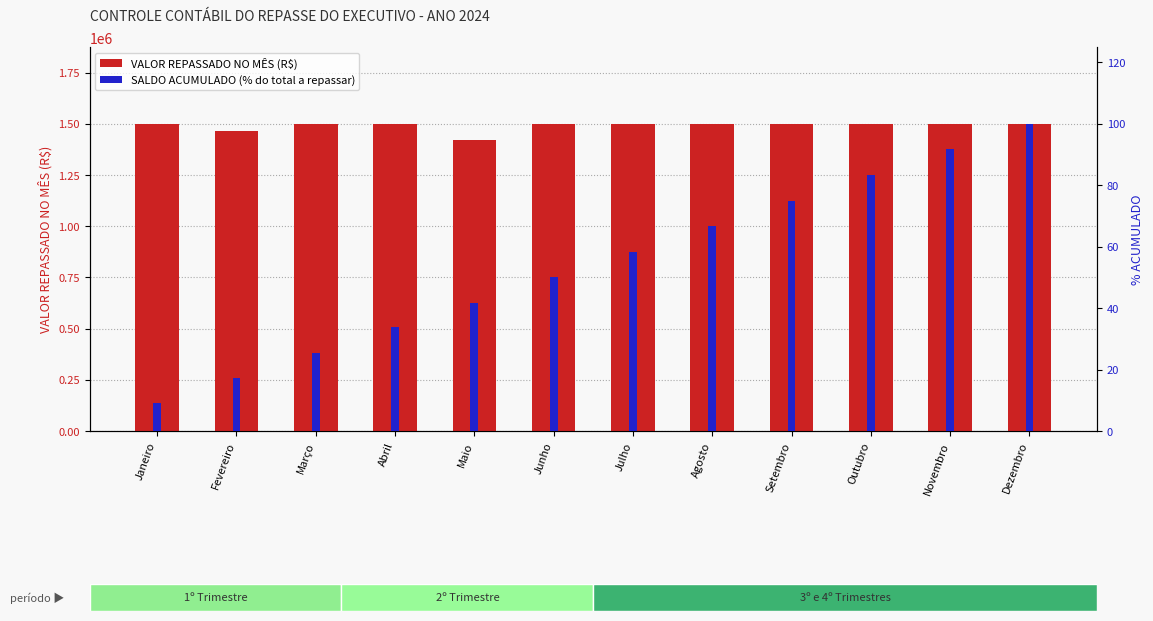

What is the sum of the SALDO ACUMULADO (% do total) values at Setembro and Outubro?

158.3